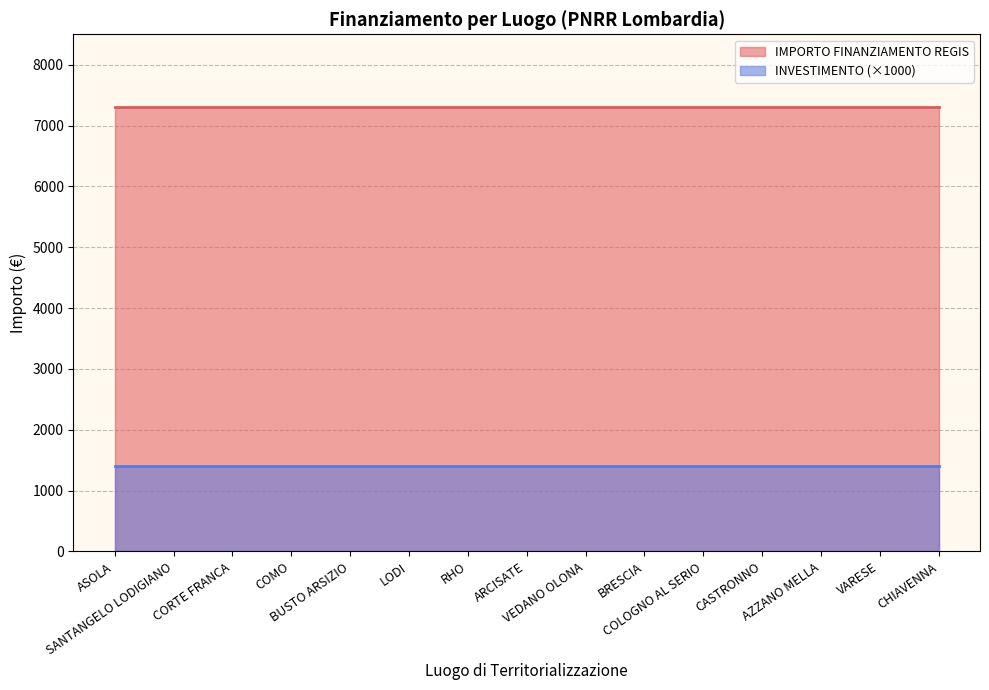

Reading right to left, what are all the values shown in this chart?

IMPORTO FINANZIAMENTO REGIS: 7301.0	7301.0	7301.0	7301.0	7301.0	7301.0	7301.0	7301.0	7301.0	7301.0	7301.0	7301.0	7301.0	7301.0	7301.0
INVESTIMENTO: 1.4	1.4	1.4	1.4	1.4	1.4	1.4	1.4	1.4	1.4	1.4	1.4	1.4	1.4	1.4